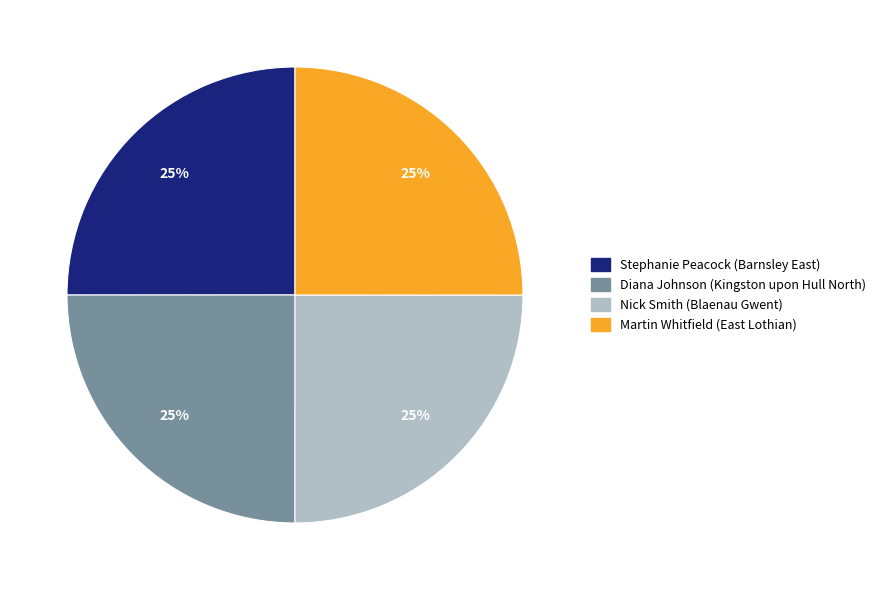

To the nearest percent, what is the combined percentage of Stephanie Peacock (Barnsley East) and Nick Smith (Blaenau Gwent)?

50%